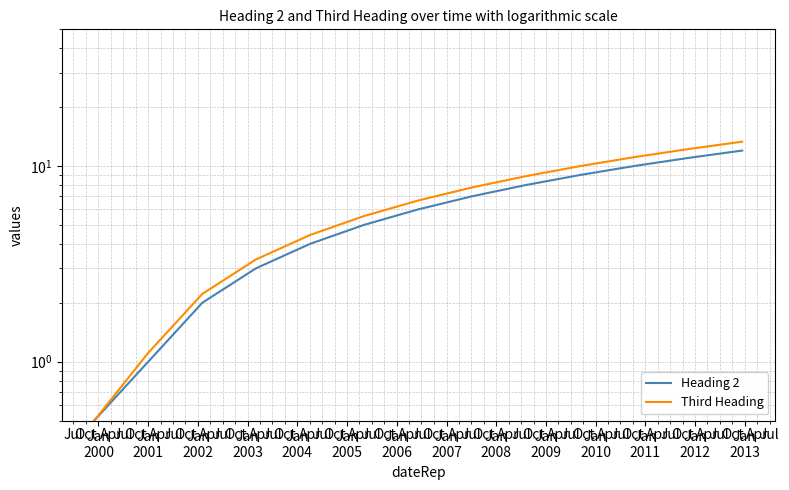

Where does the Heading 2 series first go above 6?

Jan
2006